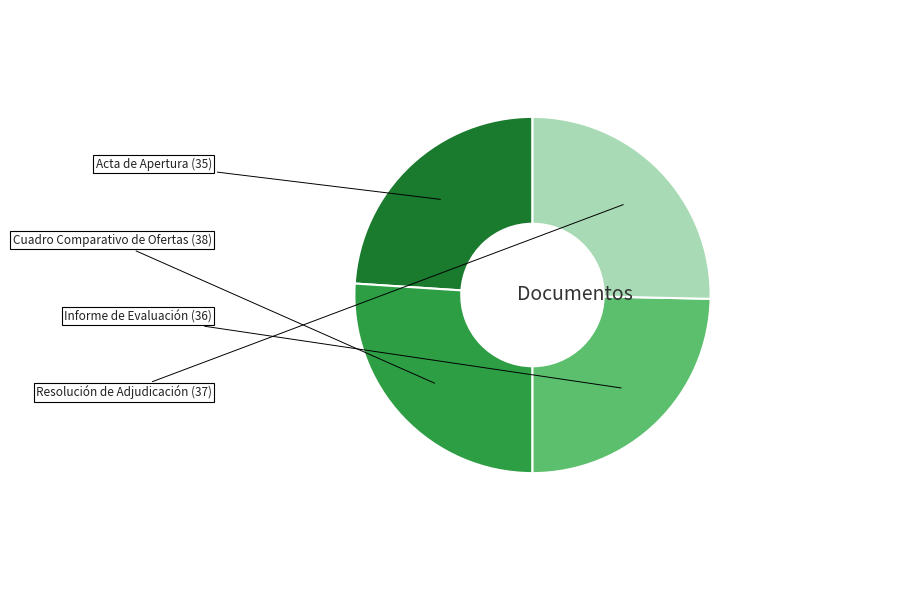

Is there any slice that represents more than half of the pie?

No